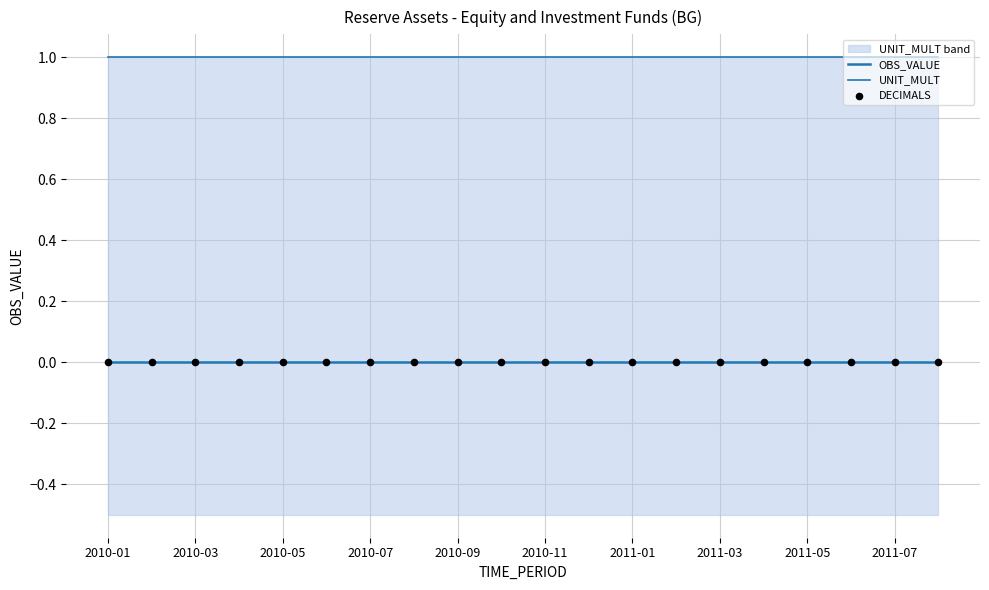

Which series reaches the minimum Y coordinate?

OBS_VALUE